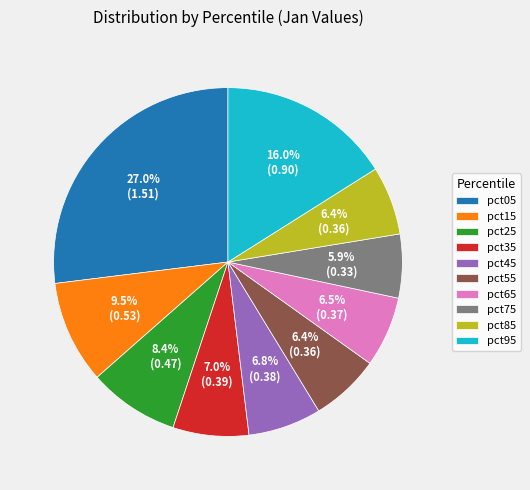

Which slice is the largest?

pct05